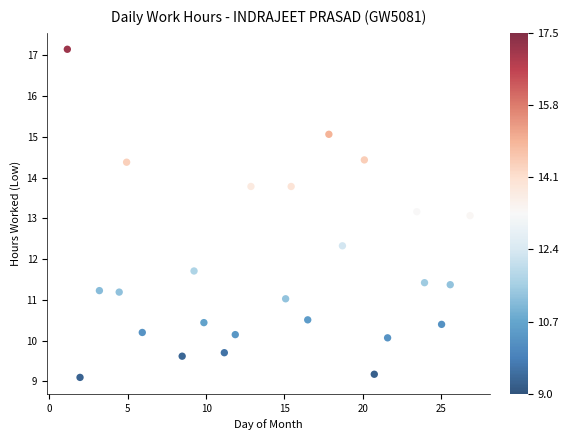

What is the range of Y values (max minus min)?

8.0